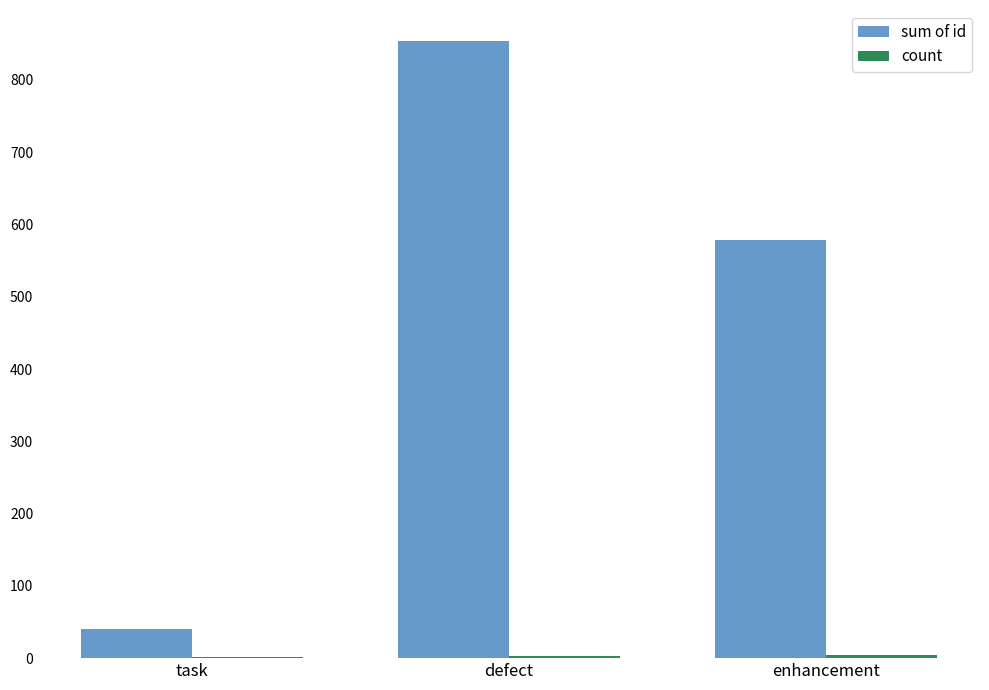

The value of sum of id at defect is 345. True or false?

False